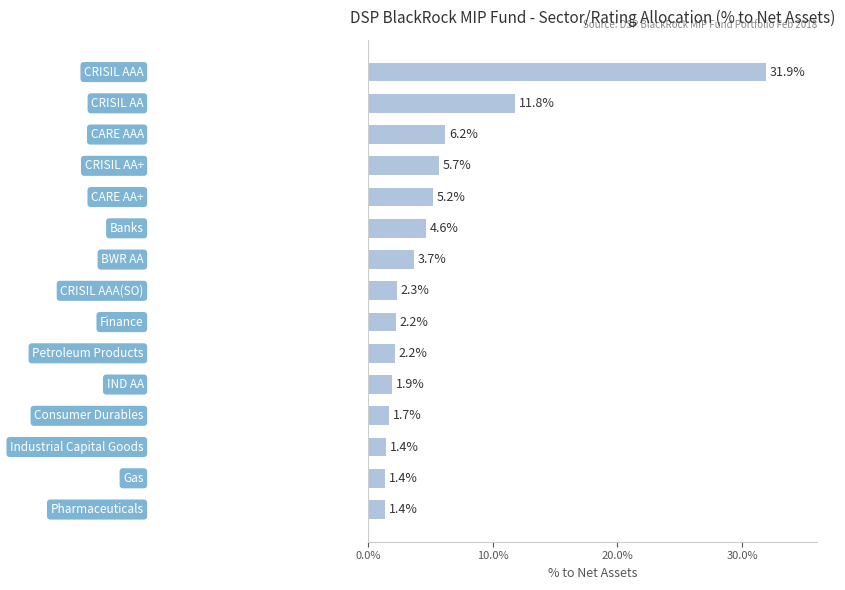

What is the value of the 13th bar from the top?

1.4